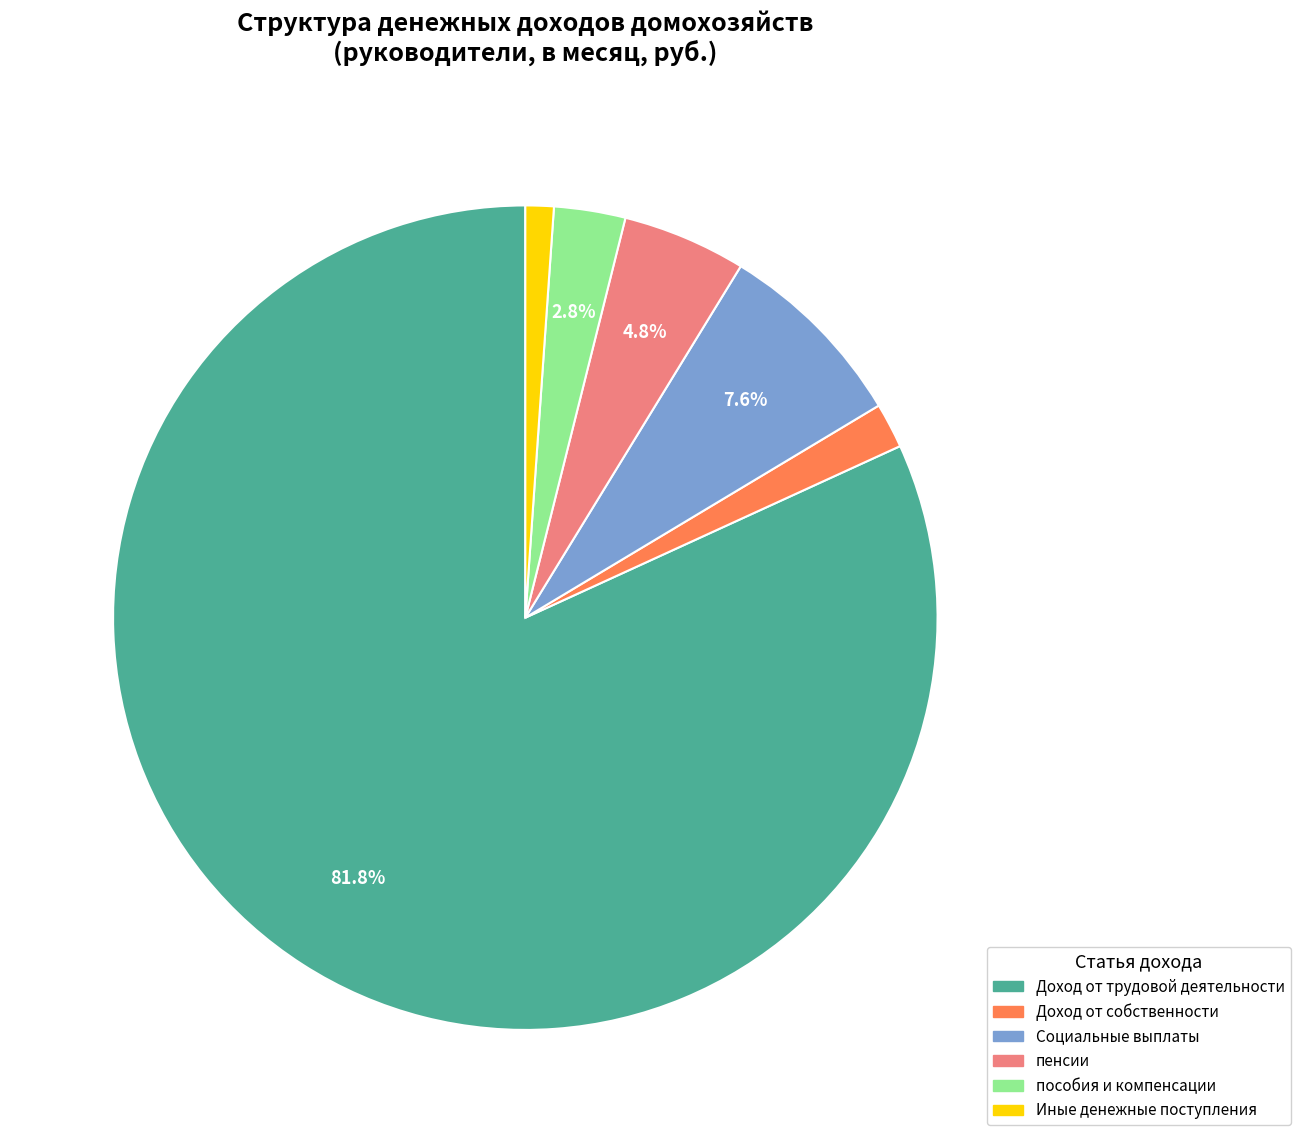

How many slices are in this pie chart?

6